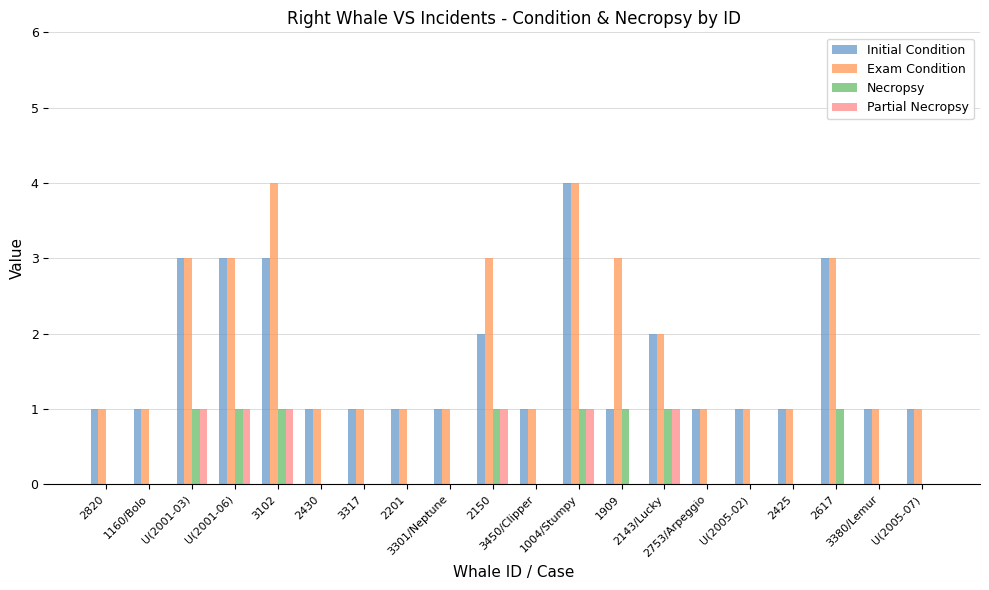

At which category is the sum across all series the highest?

1004/Stumpy